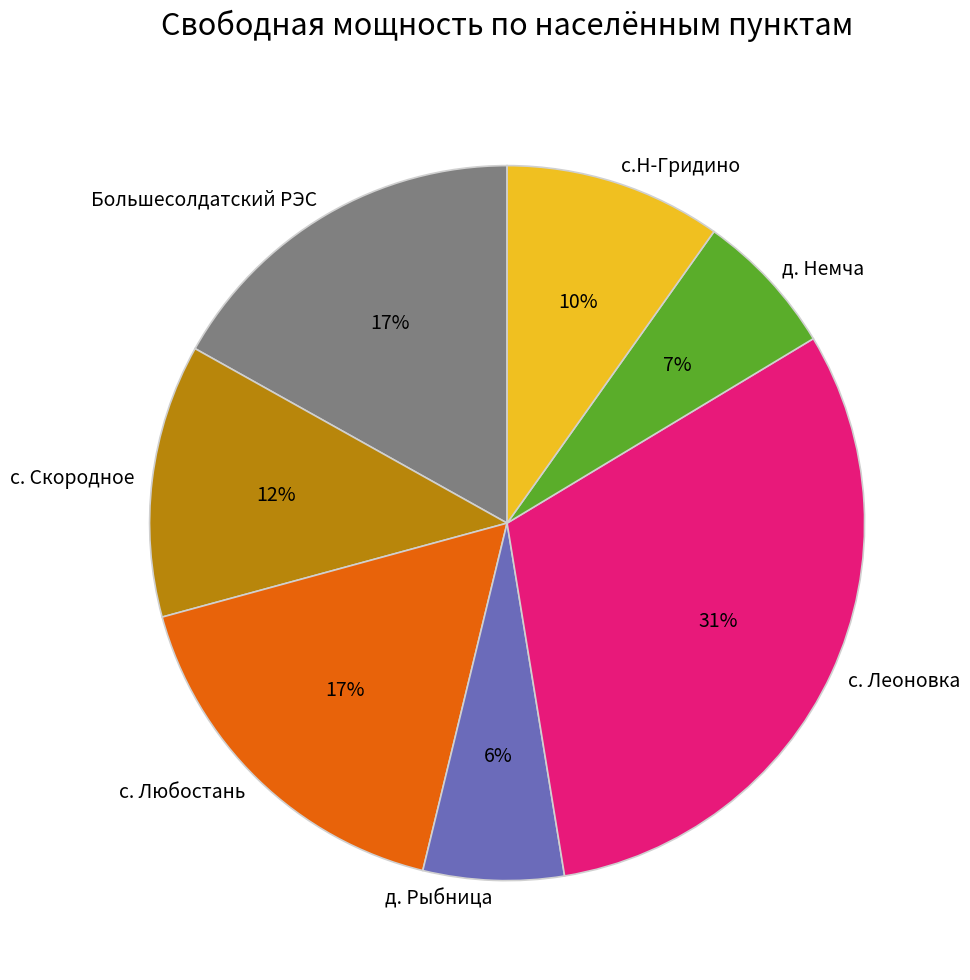

How many segments does this pie chart have?

7